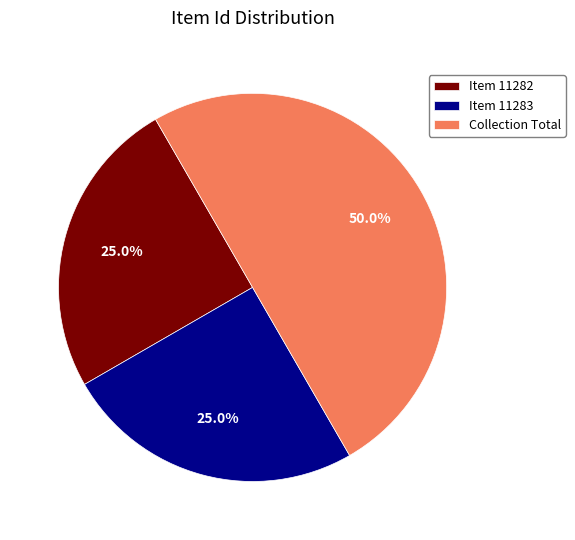

To the nearest percent, what portion does Item 11283 represent?

25%